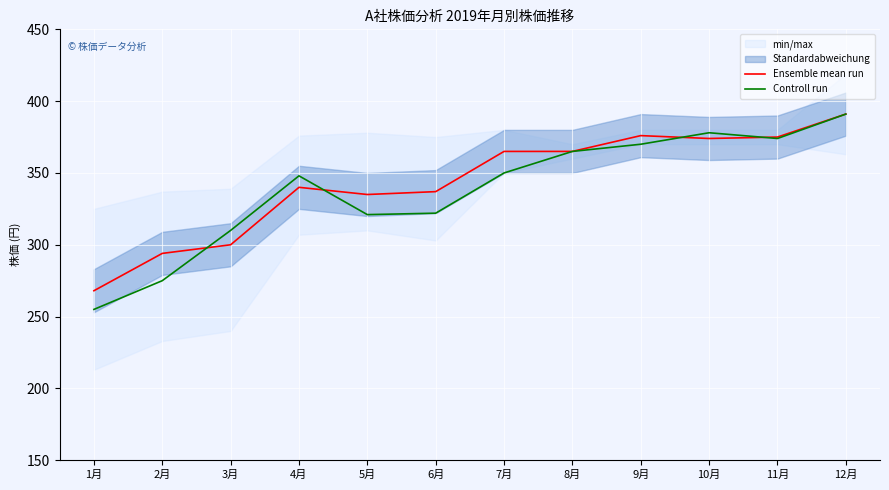

What is the approximate value of Ensemble mean run at 10月?

374